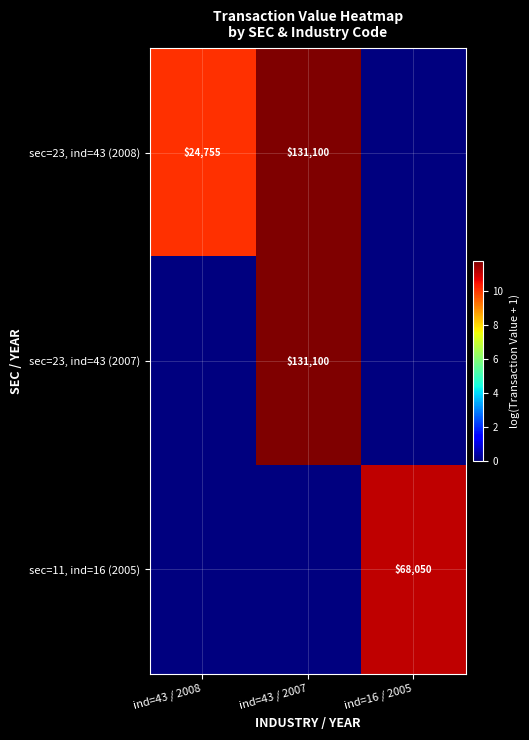

How many distinct data groups are displayed?

3